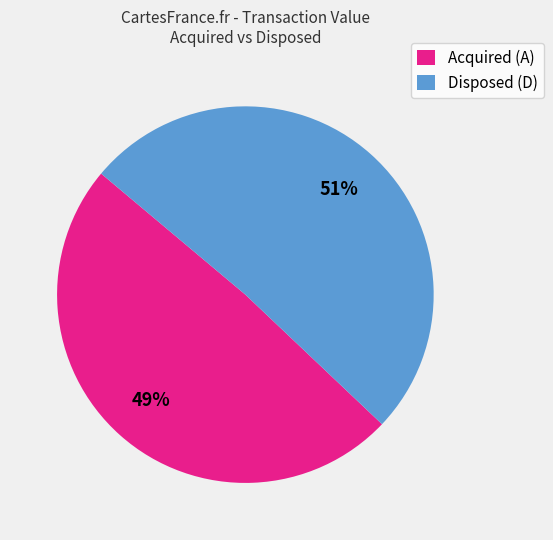

Do Disposed (D) and Acquired (A) together represent more than half of the pie?

Yes